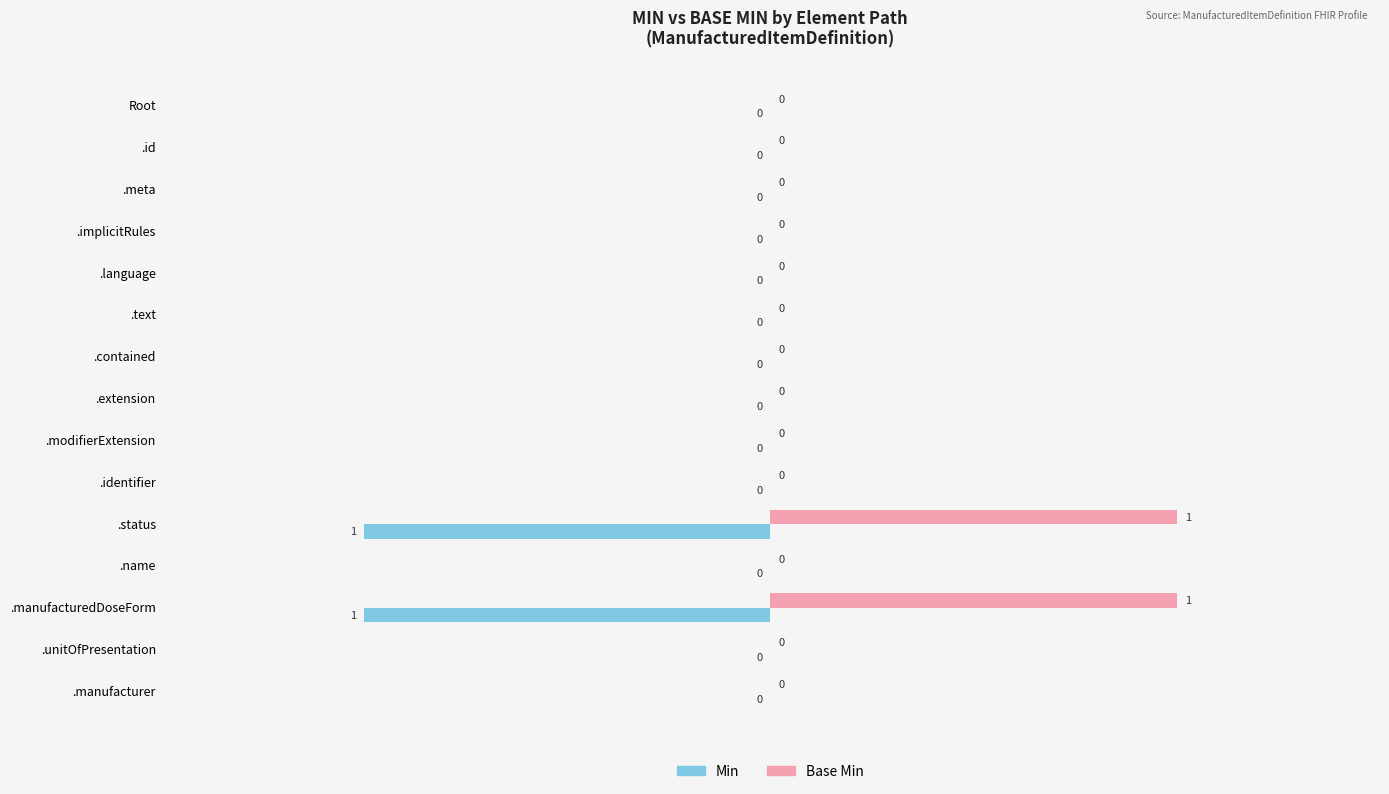

The value of Min at .manufacturedDoseForm is -1. True or false?

True